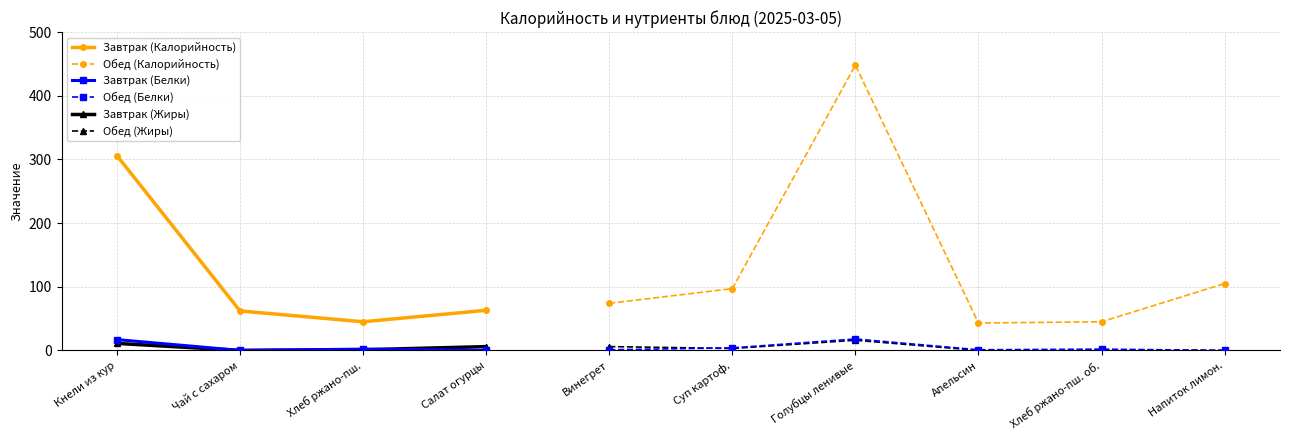

At which label is Завтрак (Калорийность) closest to 175?

Салат огурцы